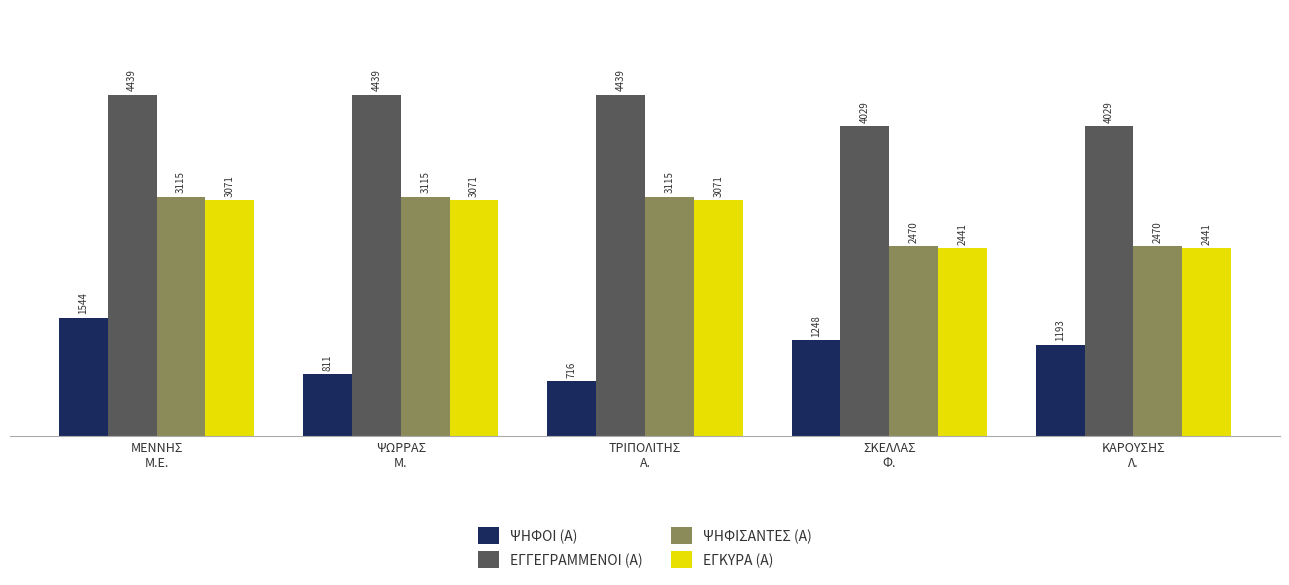

Count the ΕΓΚΥΡΑ (Α) values in the range 2441 to 3071.

5